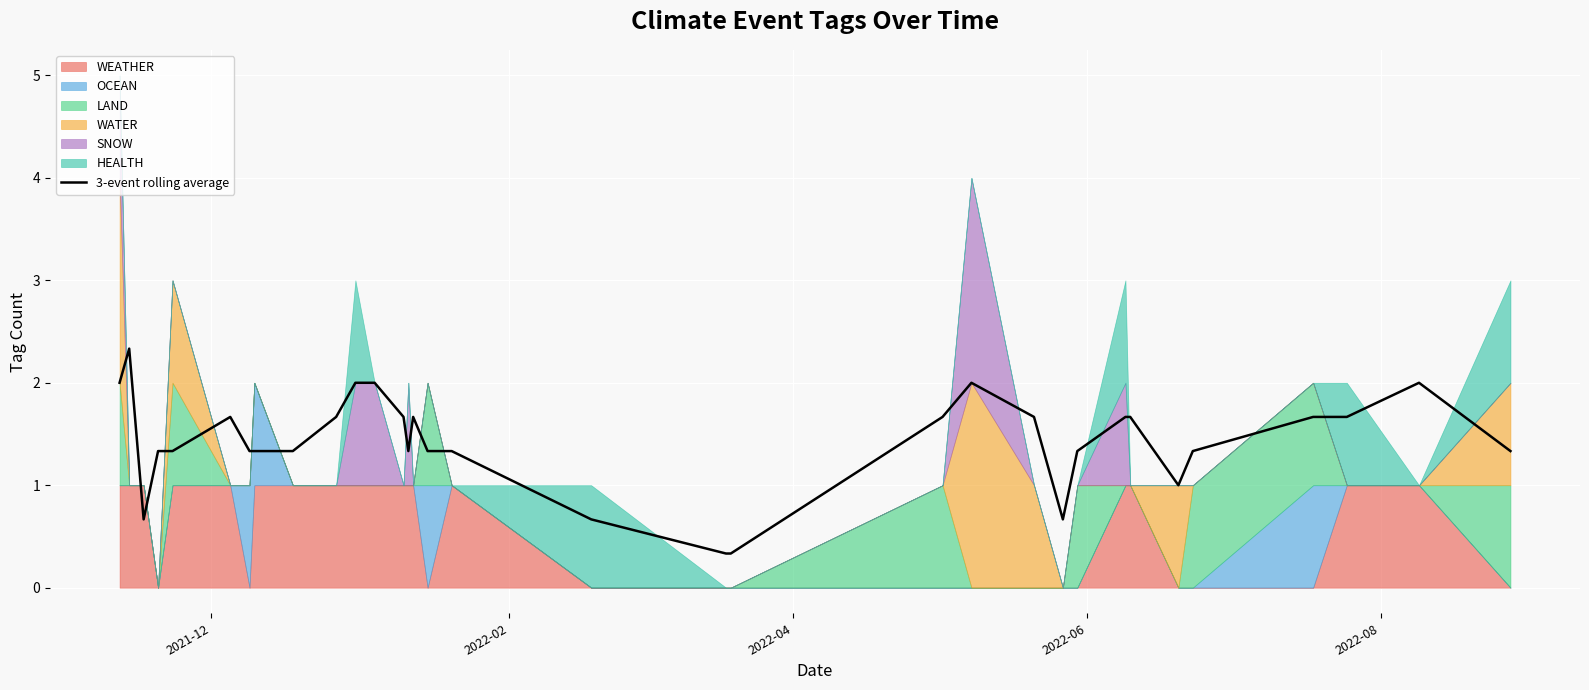

What is the highest value of the 3-event rolling average series?

2.3